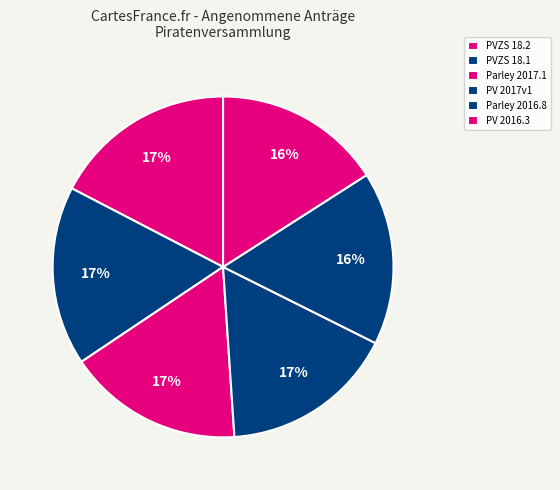

To the nearest percent, what percentage of the pie is PVZS 18.2?

17%